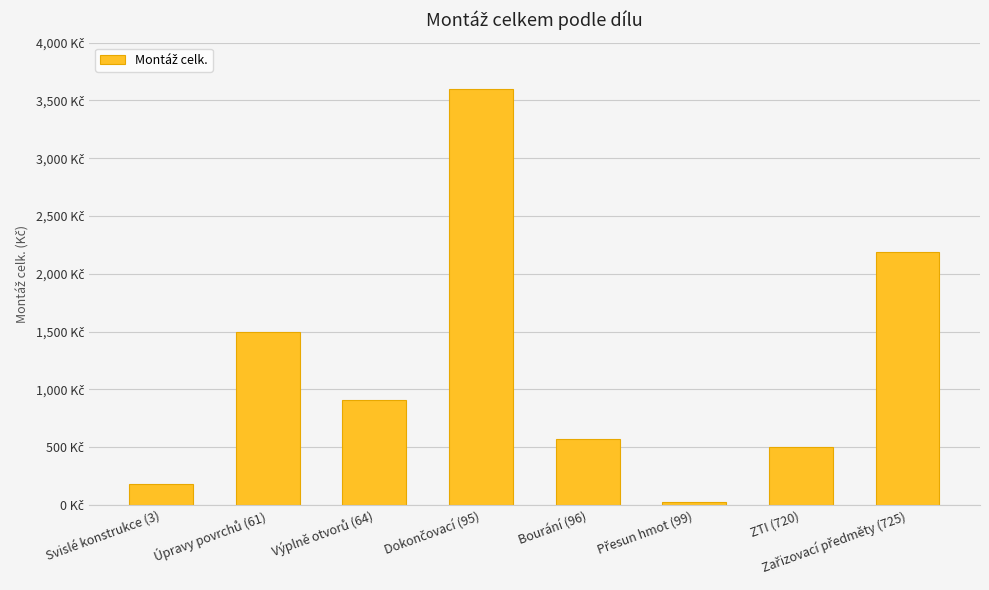

What is the average value?

1184.2